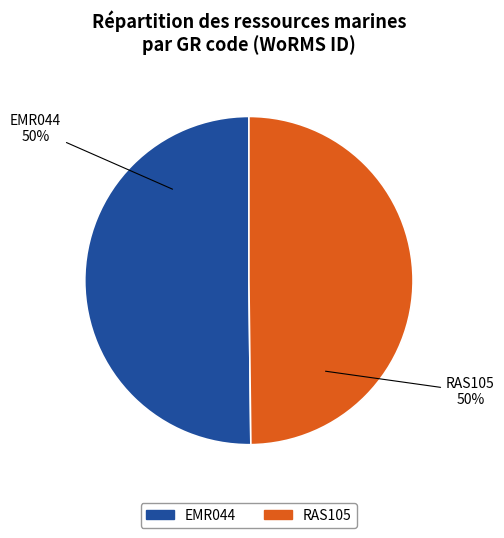

The EMR044 slice represents 50% of the pie. True or false?

True